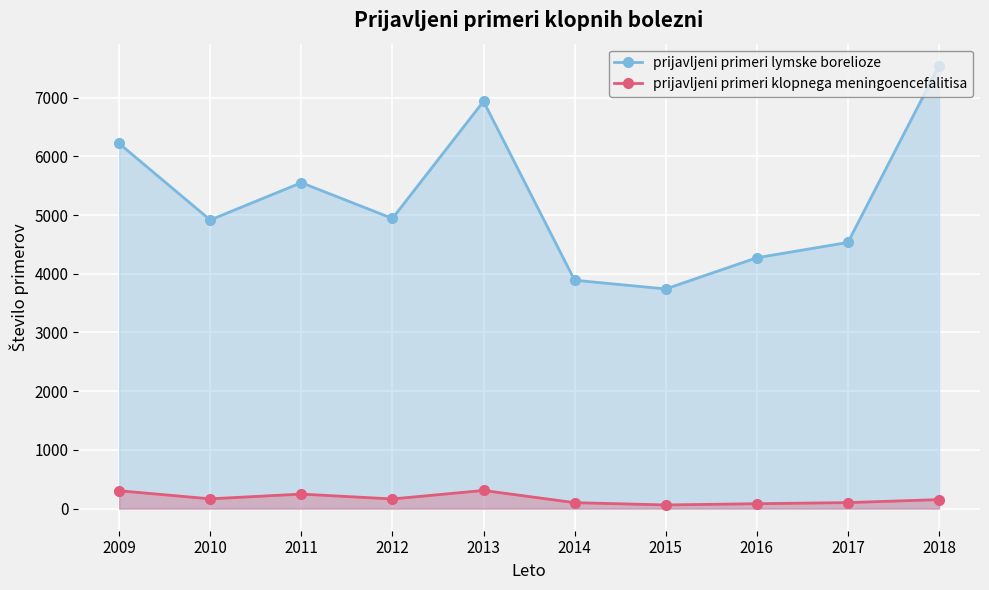

In prijavljeni primeri lymske borelioze, how many points are higher than both neighbors (excluding endpoints)?

2